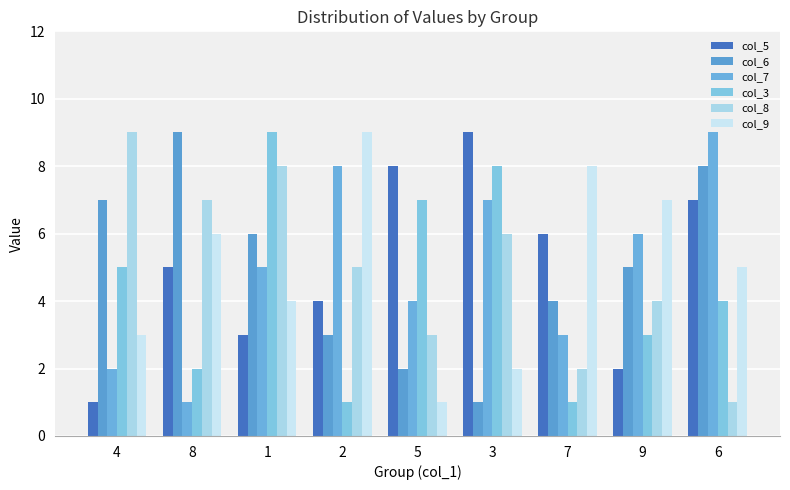

How many distinct data groups are displayed?

6